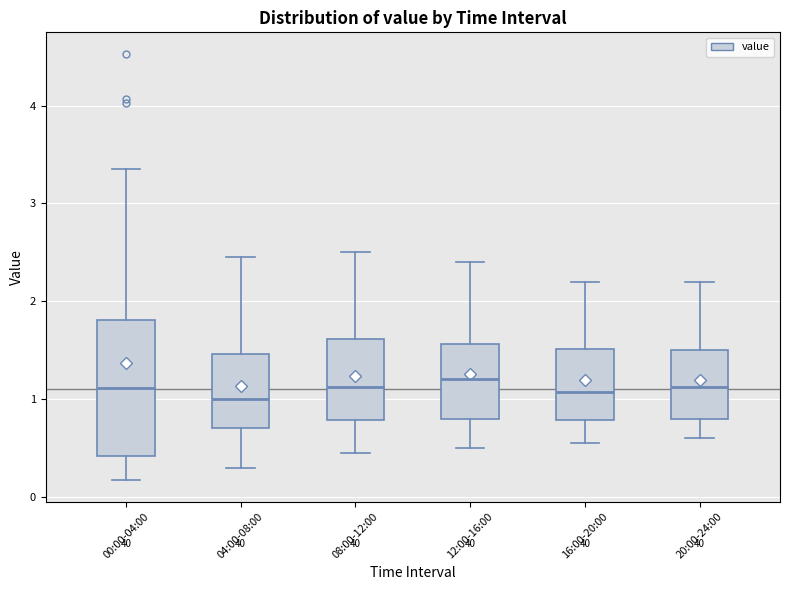

Reading left to right, transcribe this box plot: for each box, give where its median line is, the range the box spans, and where its two whiskers end, as read against the y-axis. The values are not printed on the chart, so give them approximately, as read against the axis.

00:00-04:00: median 1.1, box 0.4 to 1.8, whiskers 0.2 to 3.4
04:00-08:00: median 1.0, box 0.7 to 1.5, whiskers 0.3 to 2.5
08:00-12:00: median 1.1, box 0.8 to 1.6, whiskers 0.5 to 2.5
12:00-16:00: median 1.2, box 0.8 to 1.6, whiskers 0.5 to 2.4
16:00-20:00: median 1.1, box 0.8 to 1.5, whiskers 0.6 to 2.2
20:00-24:00: median 1.1, box 0.8 to 1.5, whiskers 0.6 to 2.2